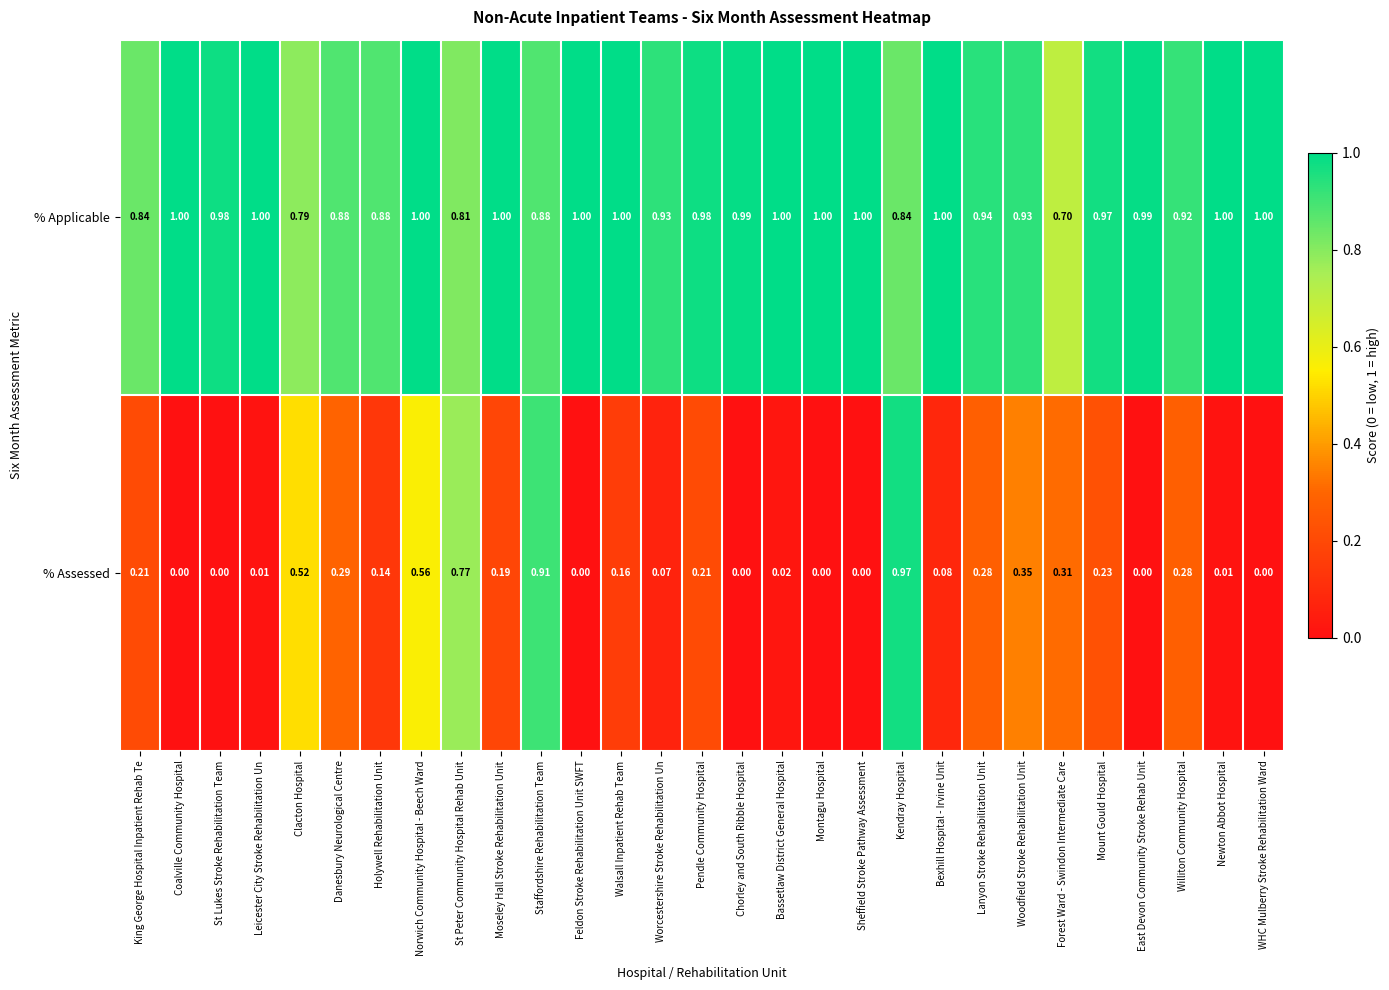

What is the total value across all series at Williton Community Hospital?

1.2